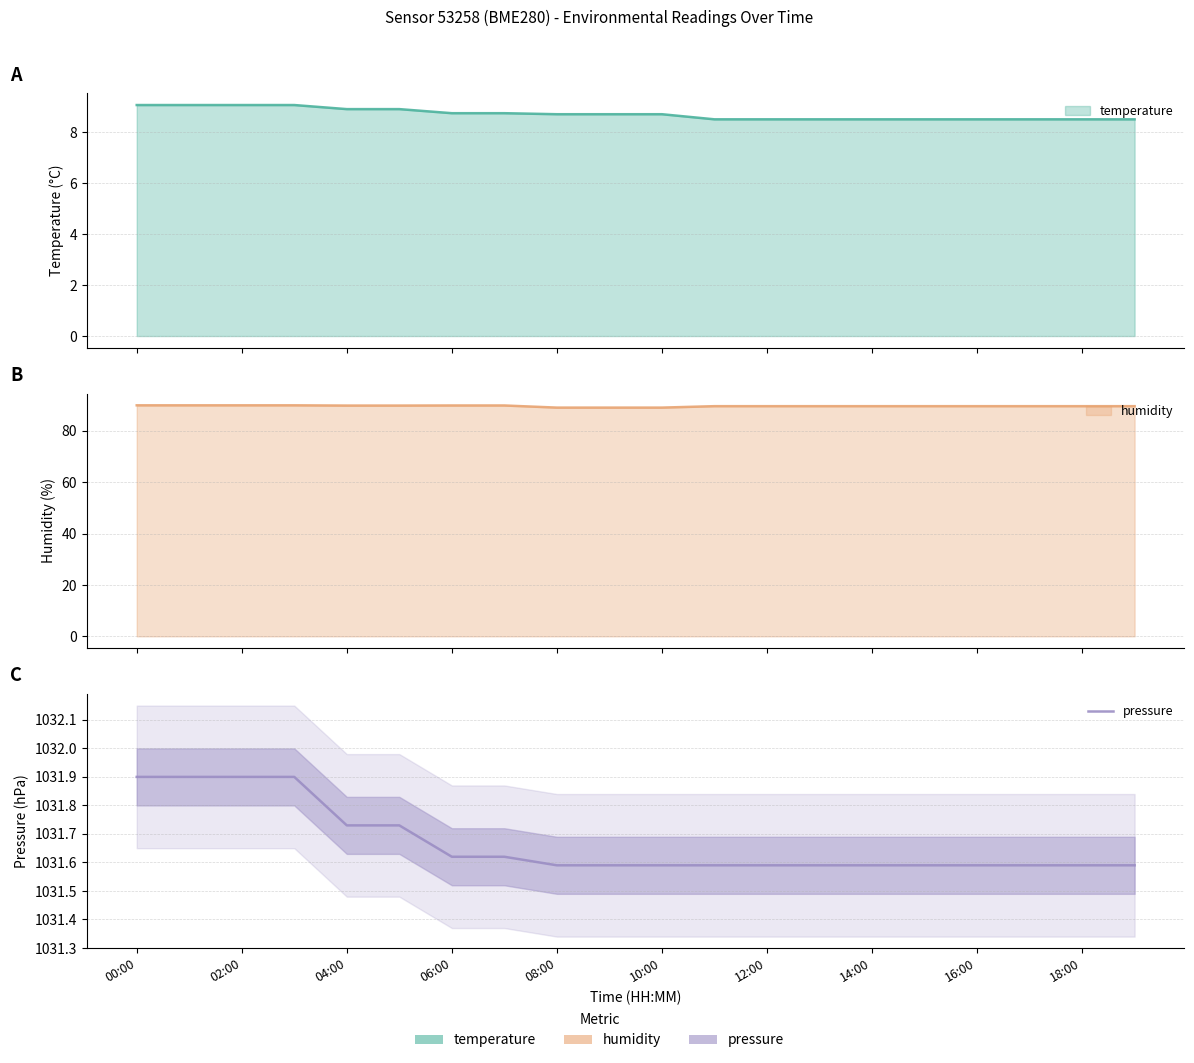

The value at 18:00 is 1656.6. True or false?

False